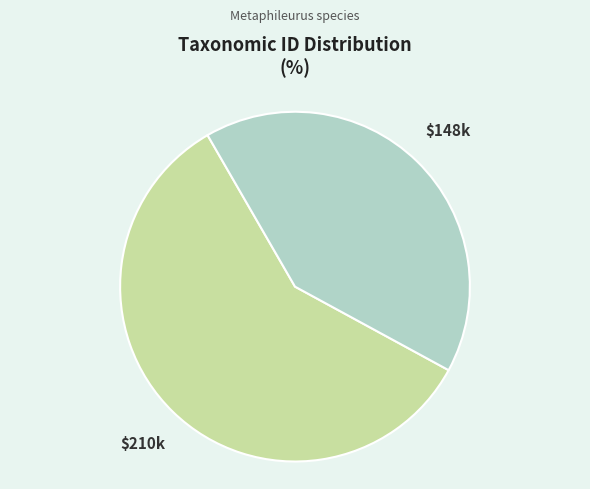

Is there a majority slice in this chart?

Yes